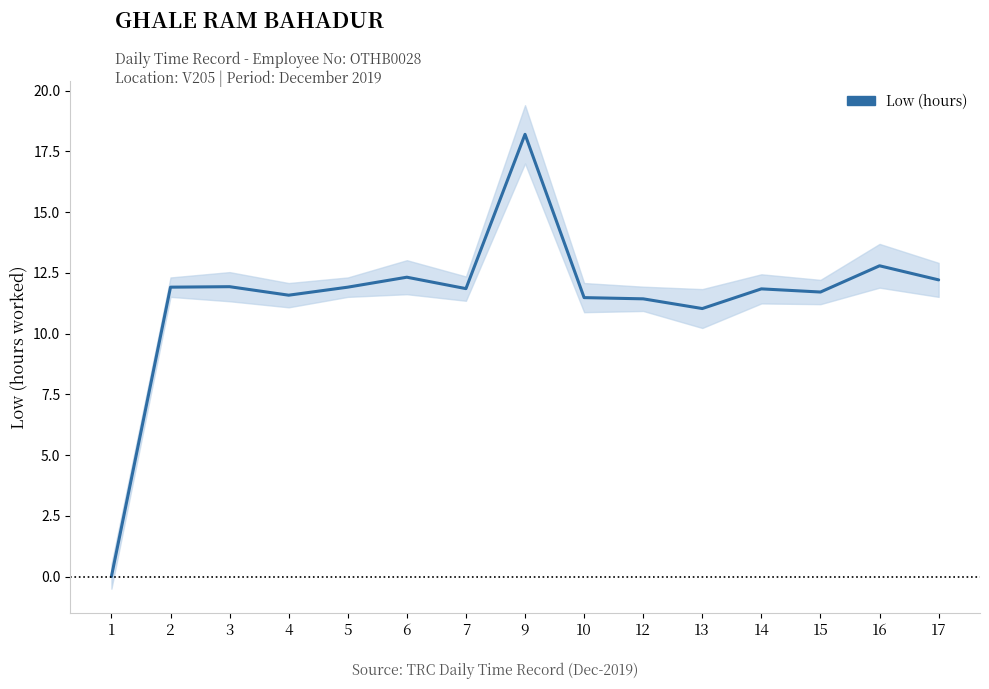

Rank the categories by value from highest to lowest.

9, 16, 6, 17, 3, 2, 5, 7, 14, 15, 4, 10, 12, 13, 1